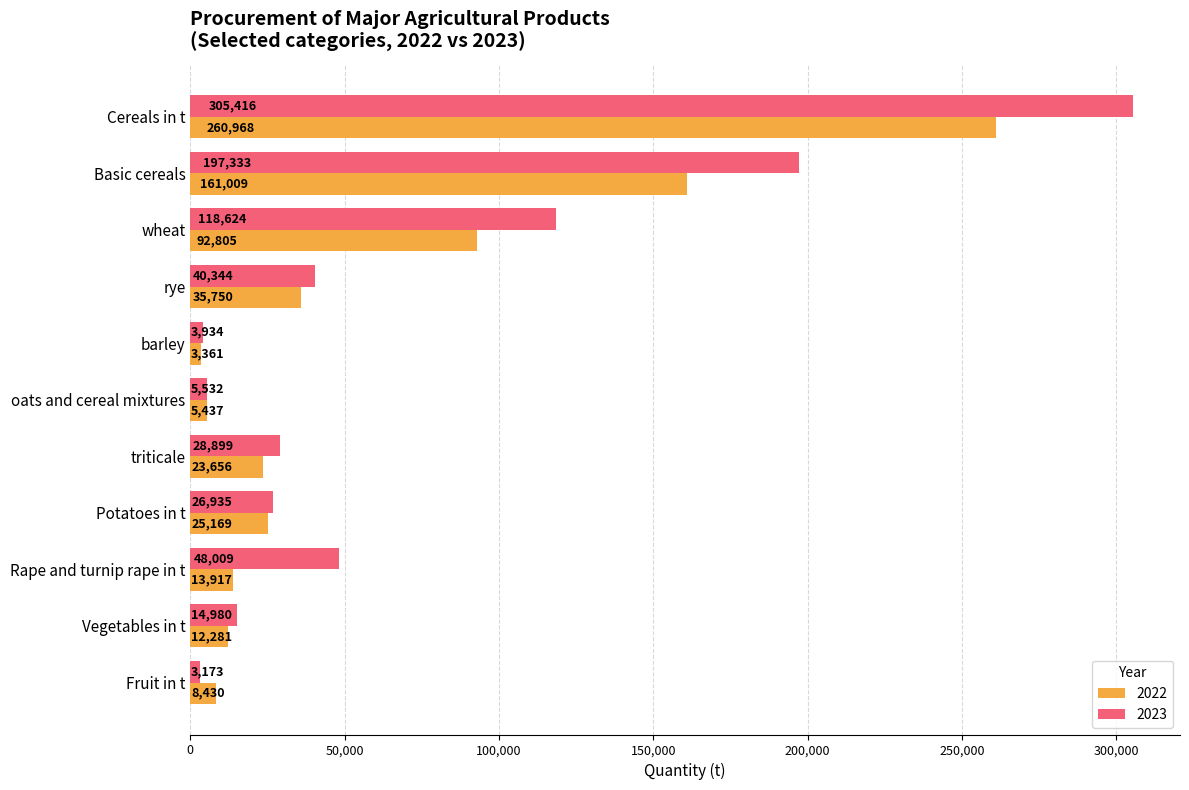

Which category has the lowest value in the 2023 series?

Fruit in t